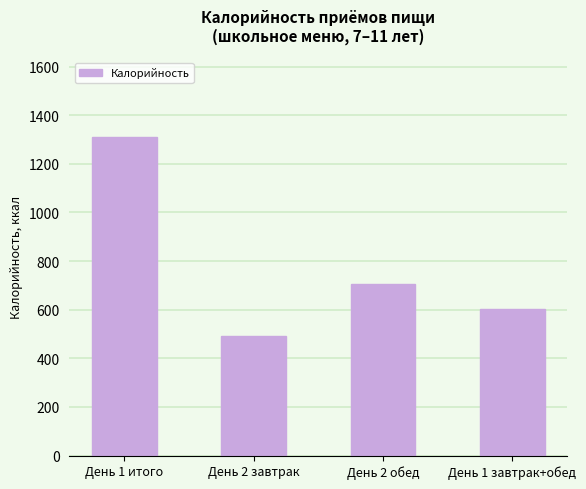

Between День 1 итого and День 1 завтрак+обед, which is larger?

День 1 итого